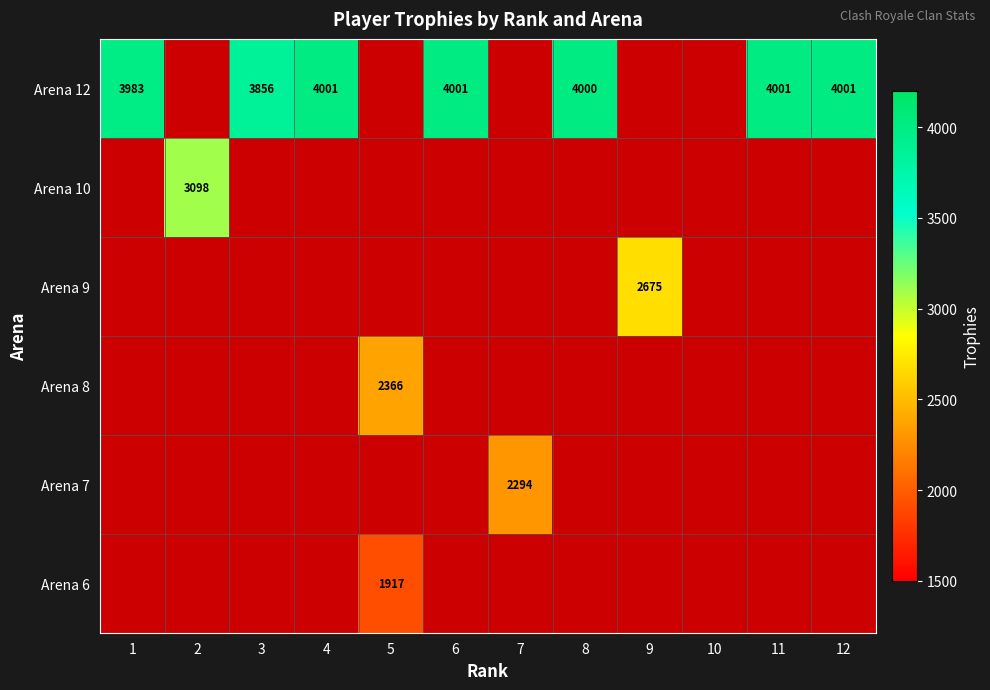

The value of Arena 9 at 9 is 2675. True or false?

True